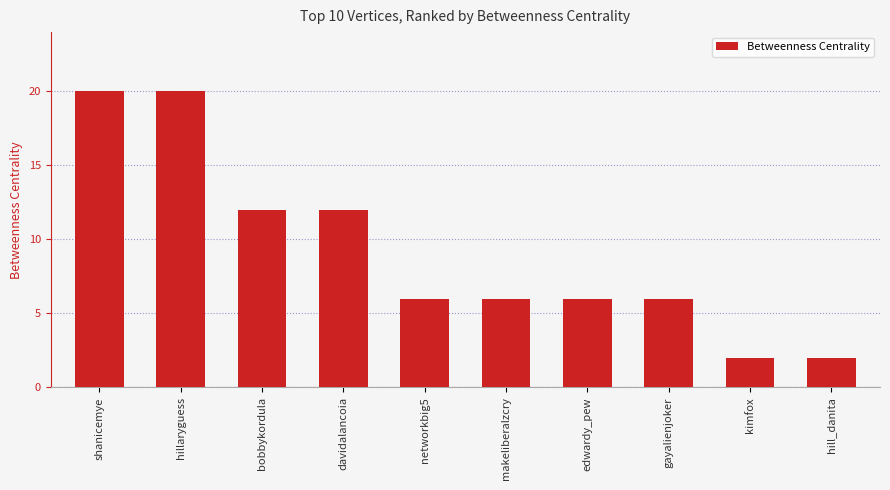

What is the difference between the maximum and second lowest values?

18